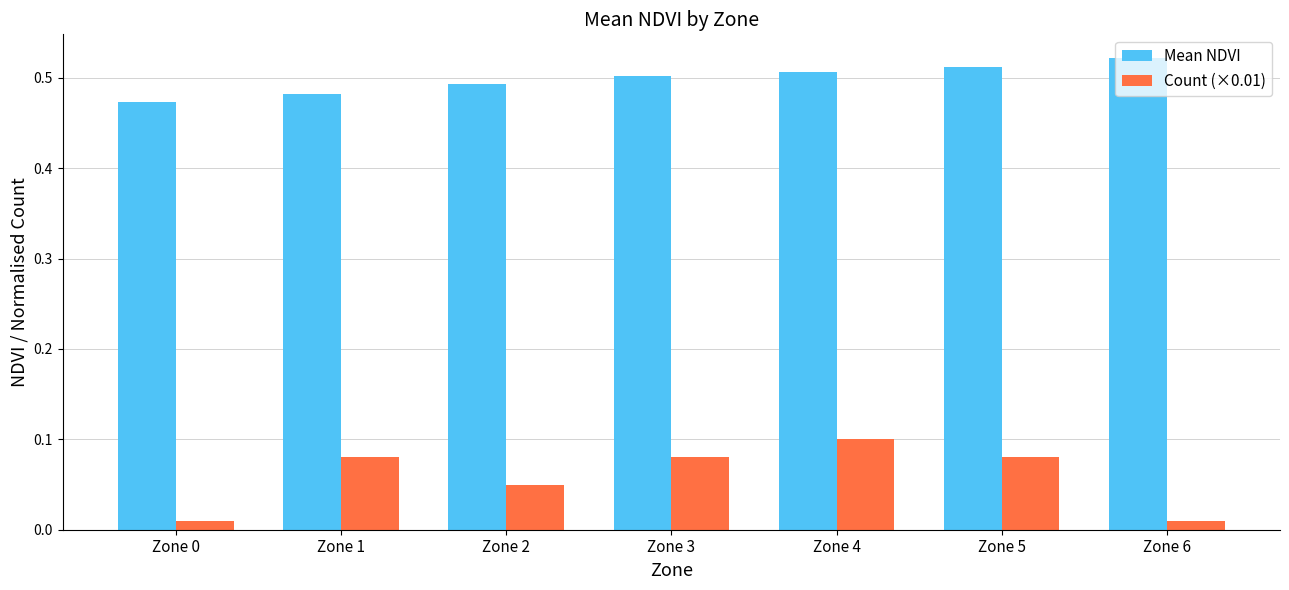

What is the sum of all Mean NDVI values?

3.5